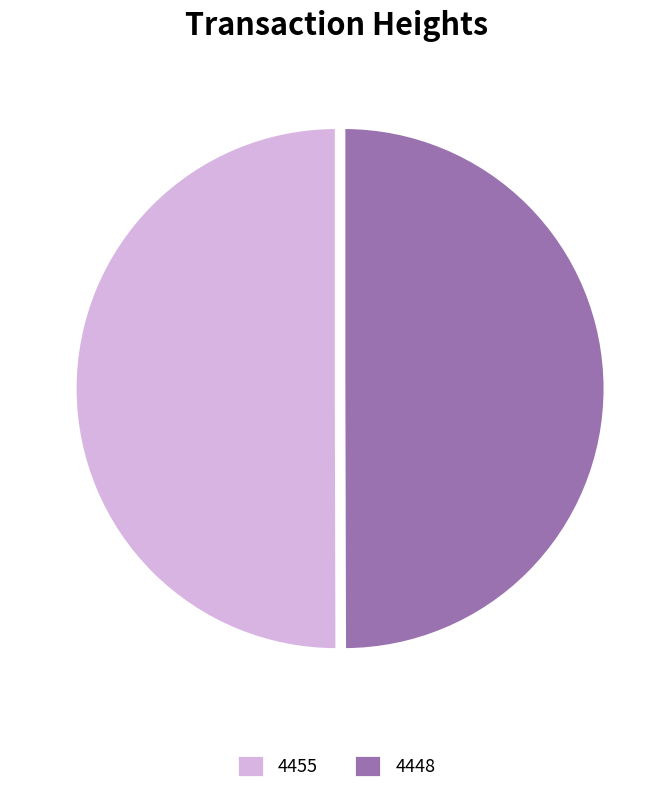

How many slices are in this pie chart?

2